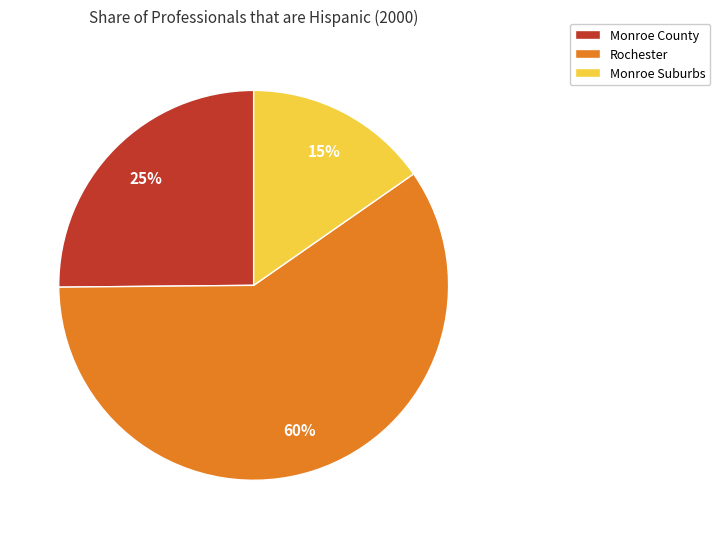

How many segments does this pie chart have?

3